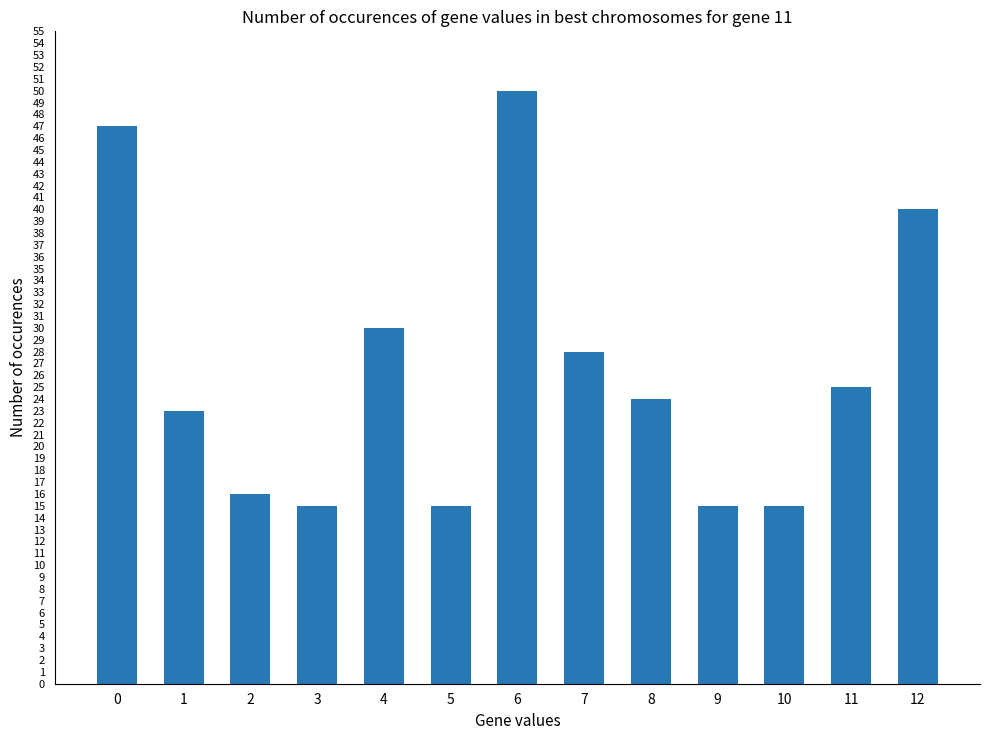

What is the minimum value shown in the chart?

15